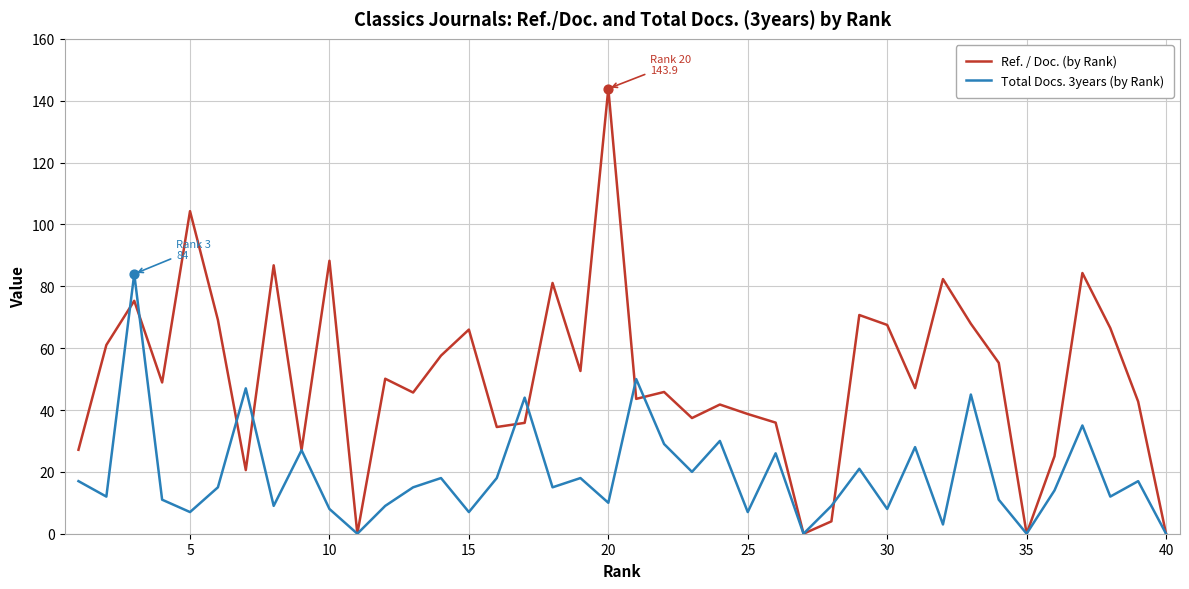

Which series has the largest total across all categories?

Ref. / Doc. (by Rank)